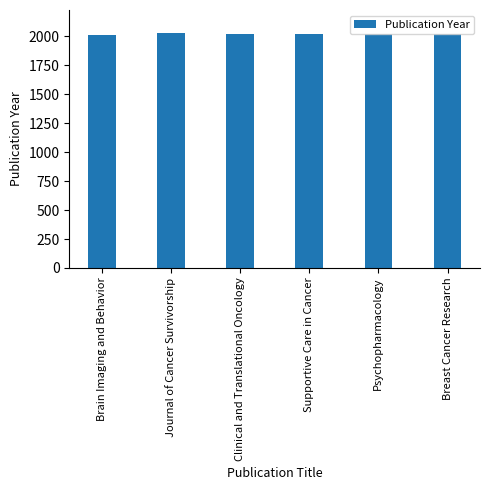

The value at Psychopharmacology is 2015. True or false?

True